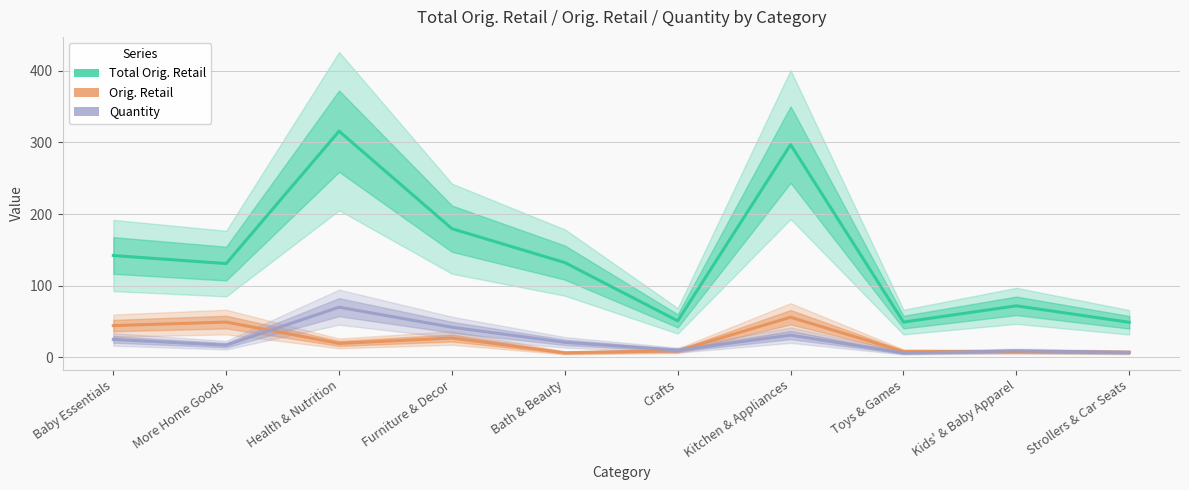

Reading left to right, what are all the values shown in this chart?

Total Orig. Retail: 142.2	130.9	315.8	179.6	132.3	50.9	297.0	49.2	71.9	48.9
Orig. Retail: 44.3	49.2	19.4	27.0	6.3	9.2	56.0	8.2	8.0	7.0
Quantity: 25.0	17.0	70.0	42.0	21.0	10.0	31.0	6.0	9.0	7.0